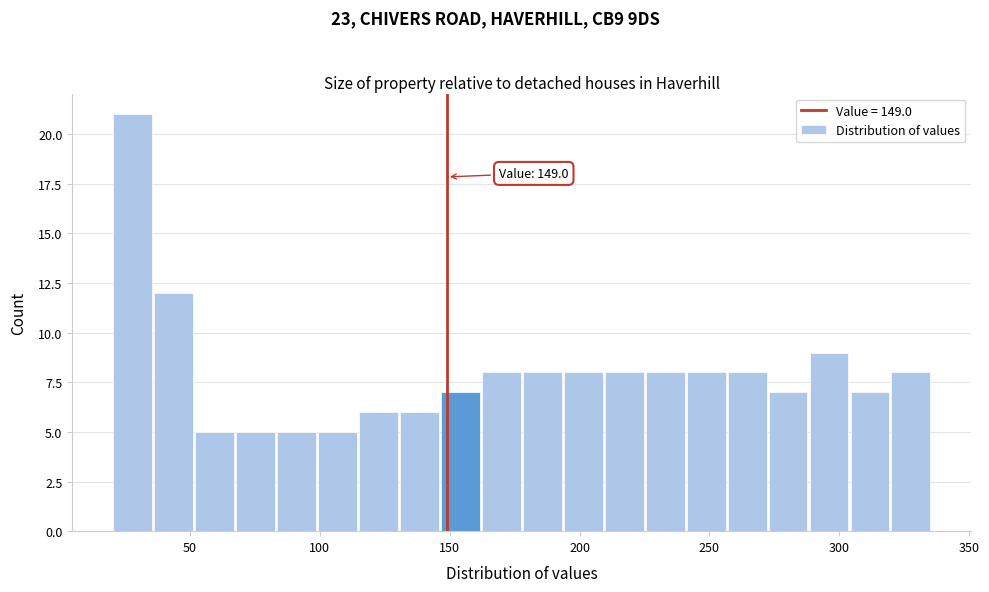

Around what value on the x-axis is the tallest bar? Give the approximate position of its centre, as read against the axis.

30